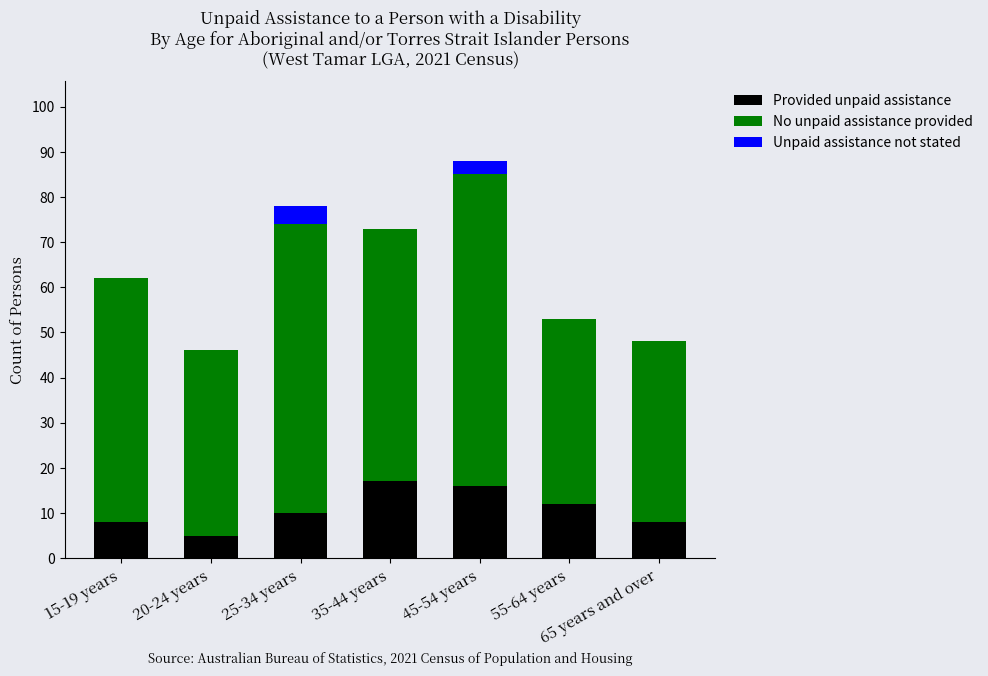

How many data points does each series have?

7